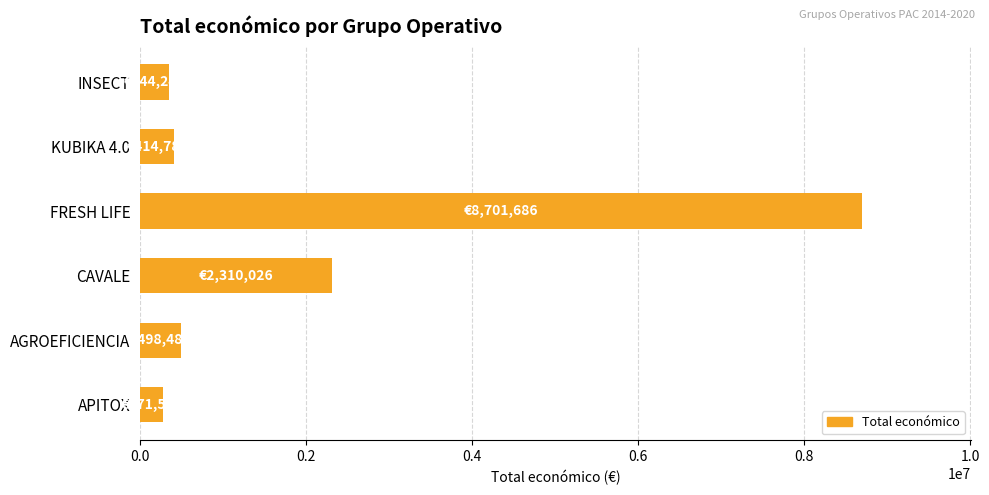

What is the sum of all values?

12540783